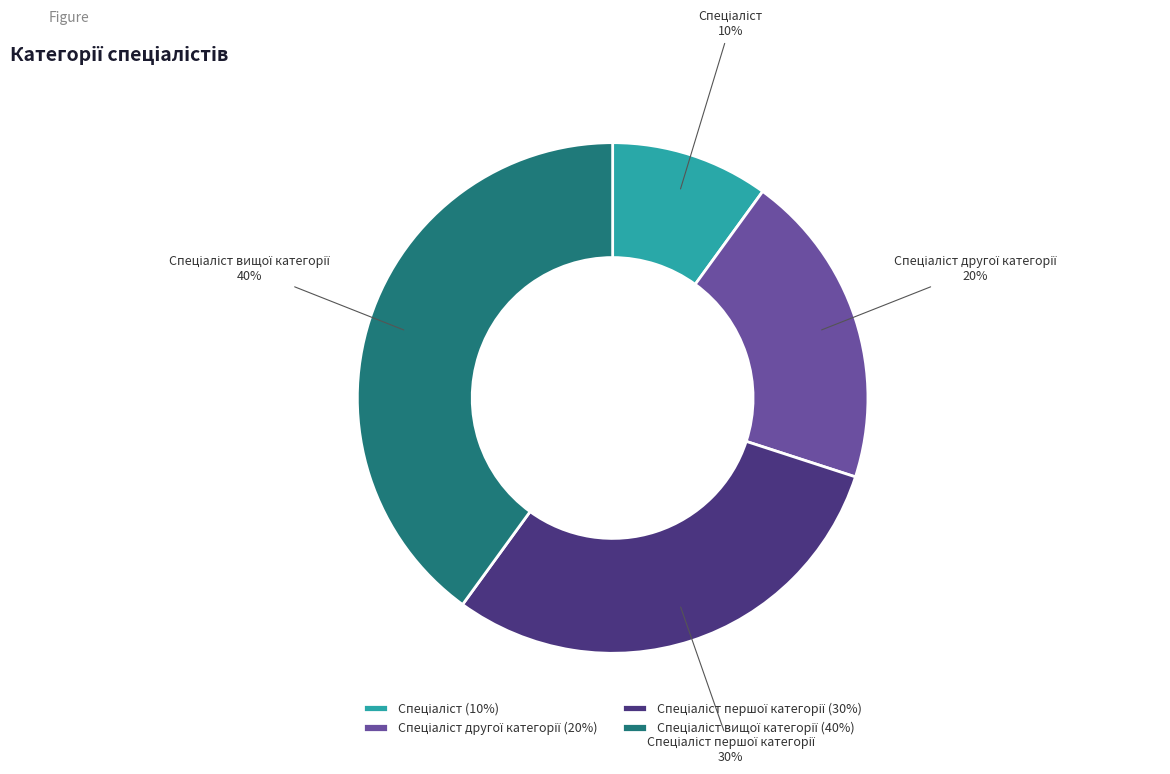

To the nearest percent, what is the average slice percentage?

25%